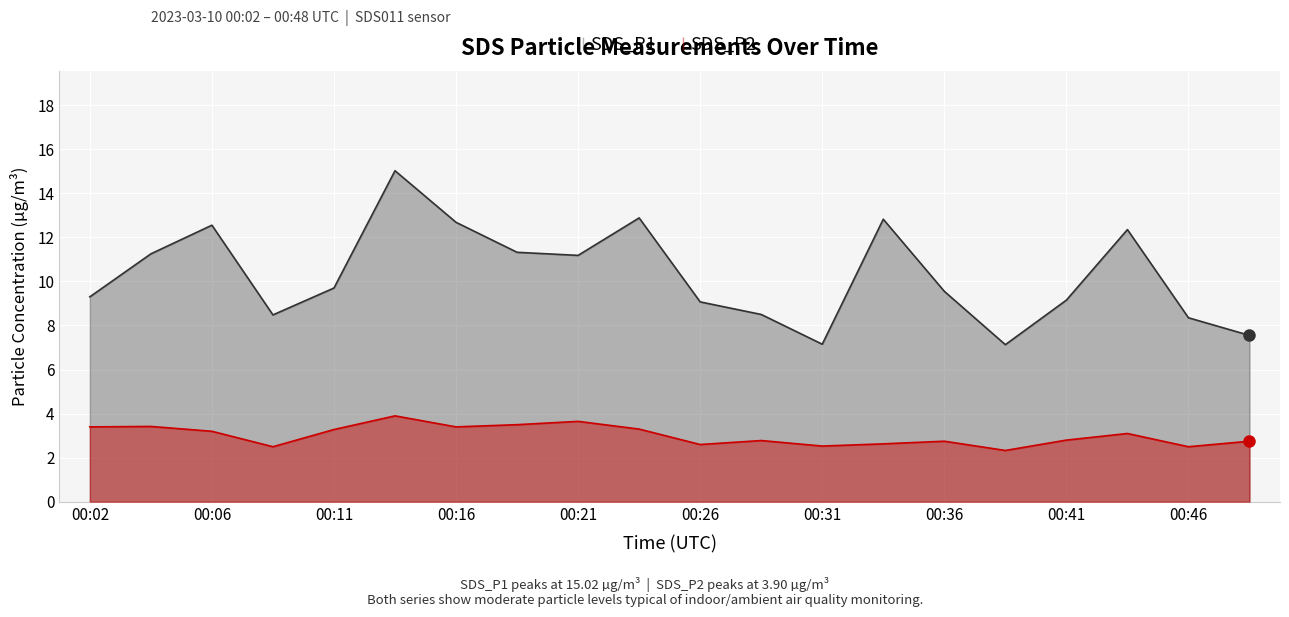

Where is the first local maximum for SDS_P2?

00:04